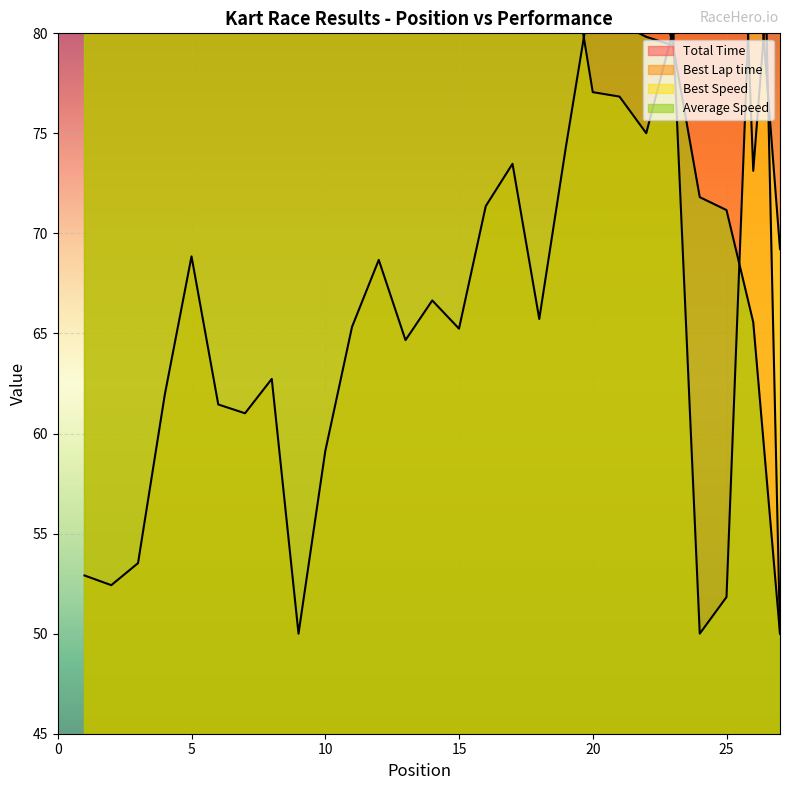

Which series has the largest total across all categories?

Total Time